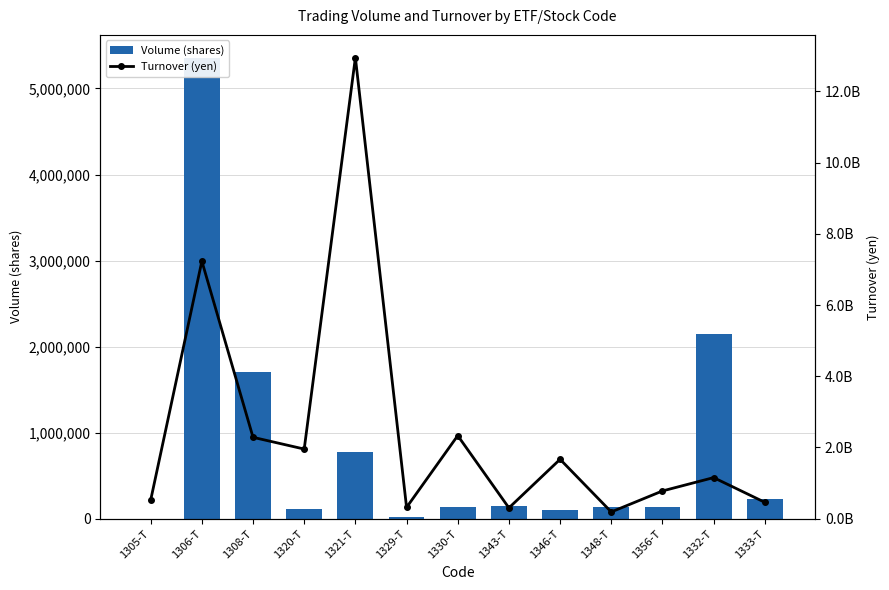

How many distinct data groups are displayed?

2